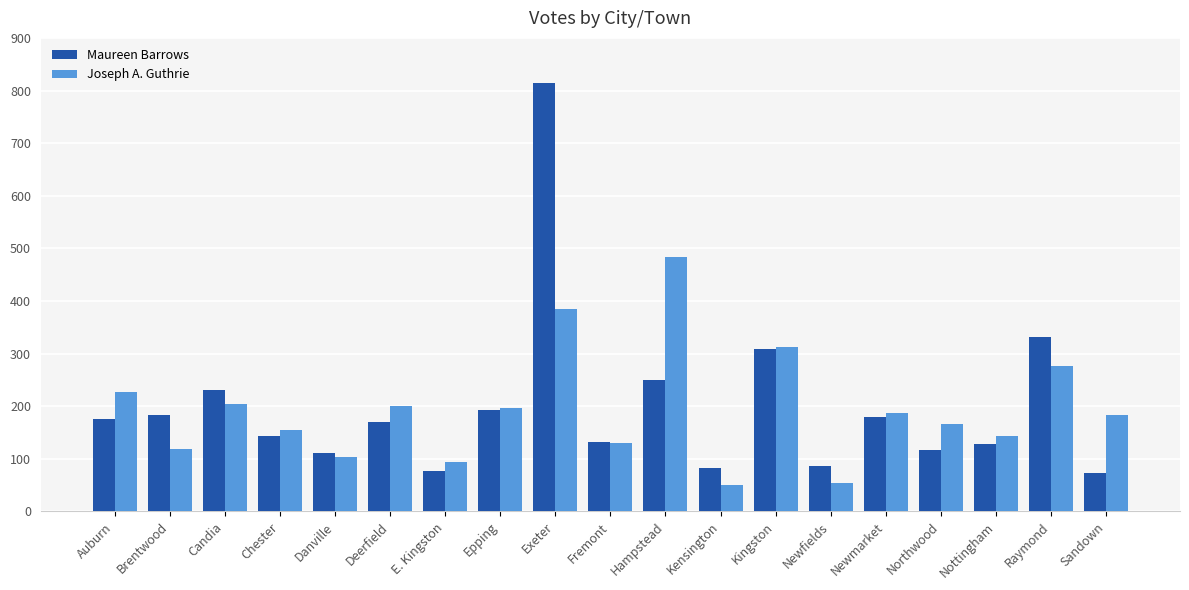

At which category is the sum across all series the highest?

Exeter